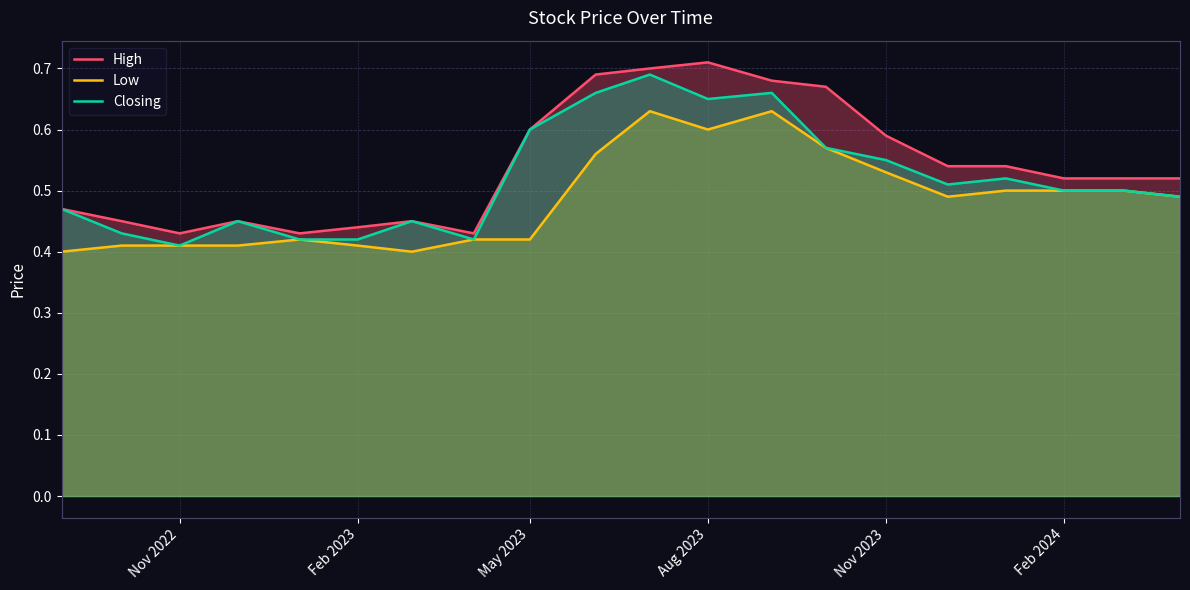

Does the chart have visible grid lines?

Yes